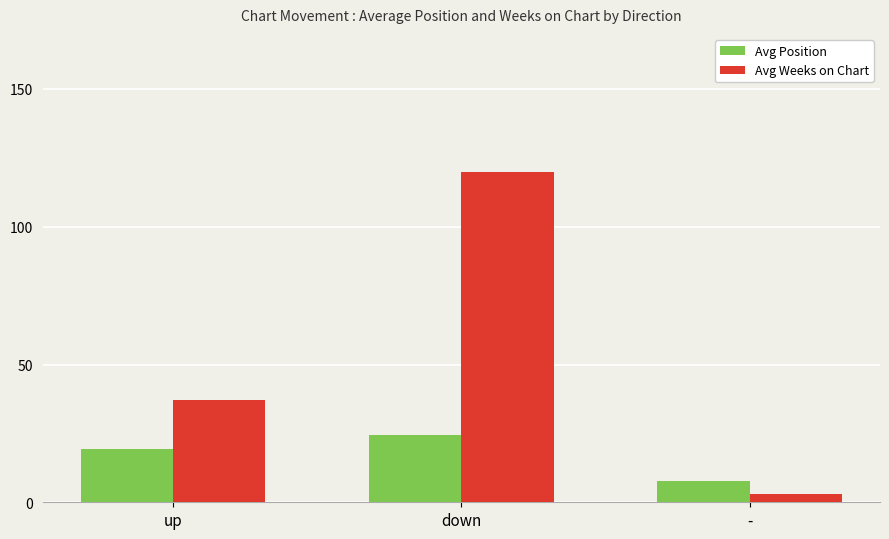

Where is Avg Weeks on Chart nearest to the value 61?

up